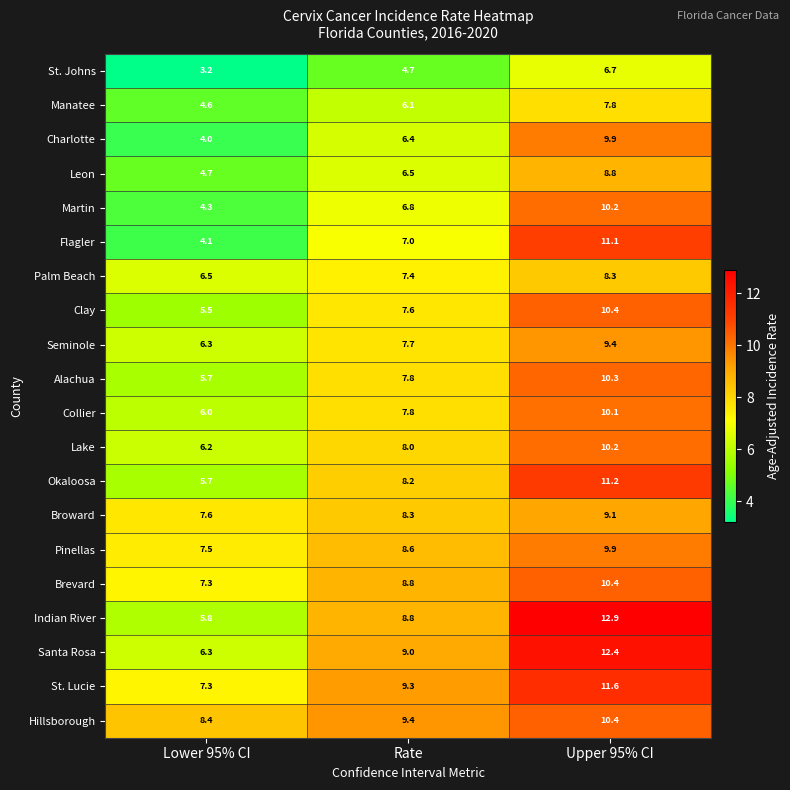

Which series changed the most between Lower 95% CI and Upper 95% CI?

Indian River